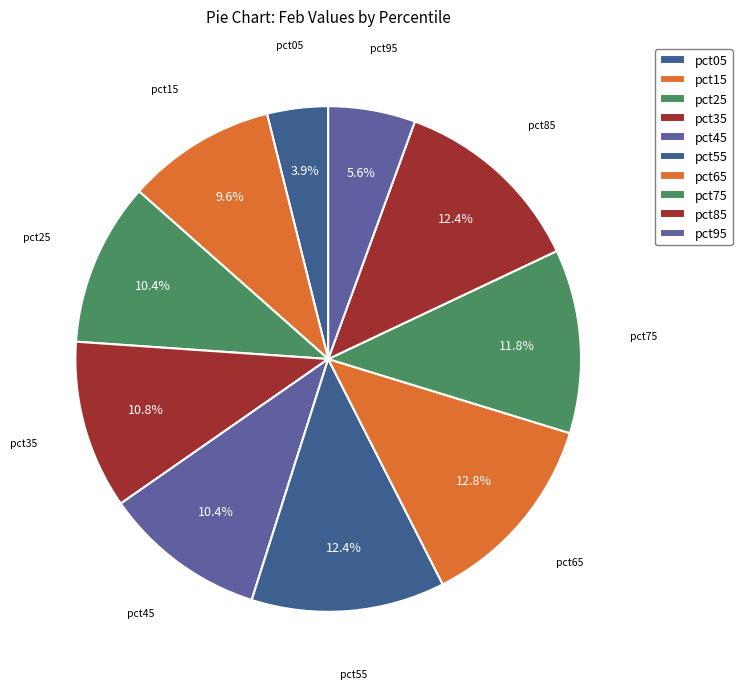

To the nearest percent, what is the combined percentage of pct05 and pct55?

16%